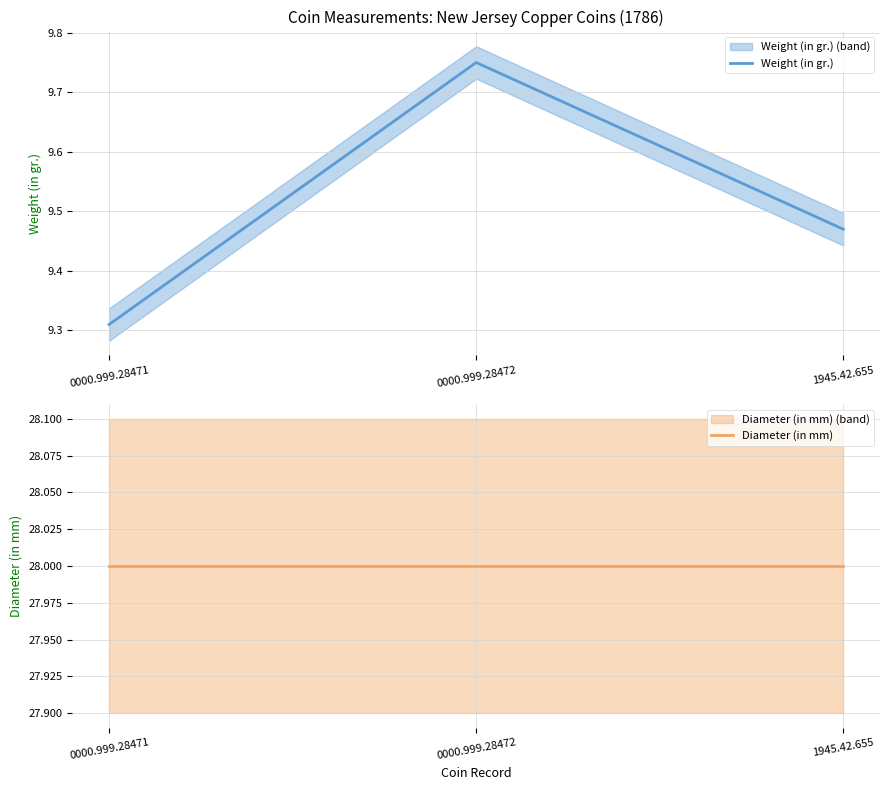

Reading left to right, what are all the values shown in this chart?

Weight (in gr.): 0000.999.28471=9.3	0000.999.28472=9.8	1945.42.655=9.5
Diameter (in mm): 0000.999.28471=28.0	0000.999.28472=28.0	1945.42.655=28.0